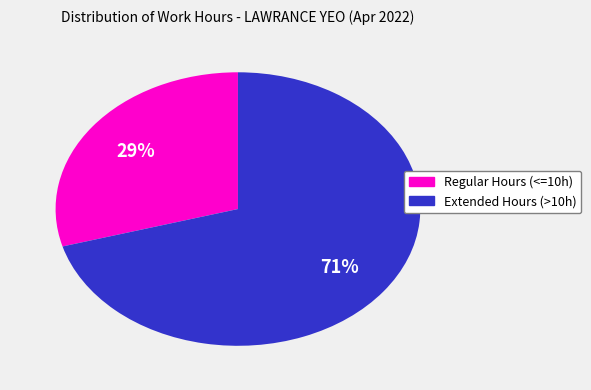

To the nearest percent, what is the average slice percentage?

50%